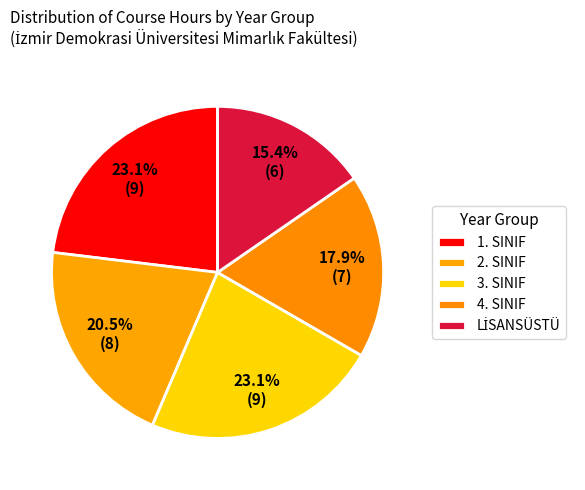

True or false: LİSANSÜSTÜ accounts for 15% of the total.

True